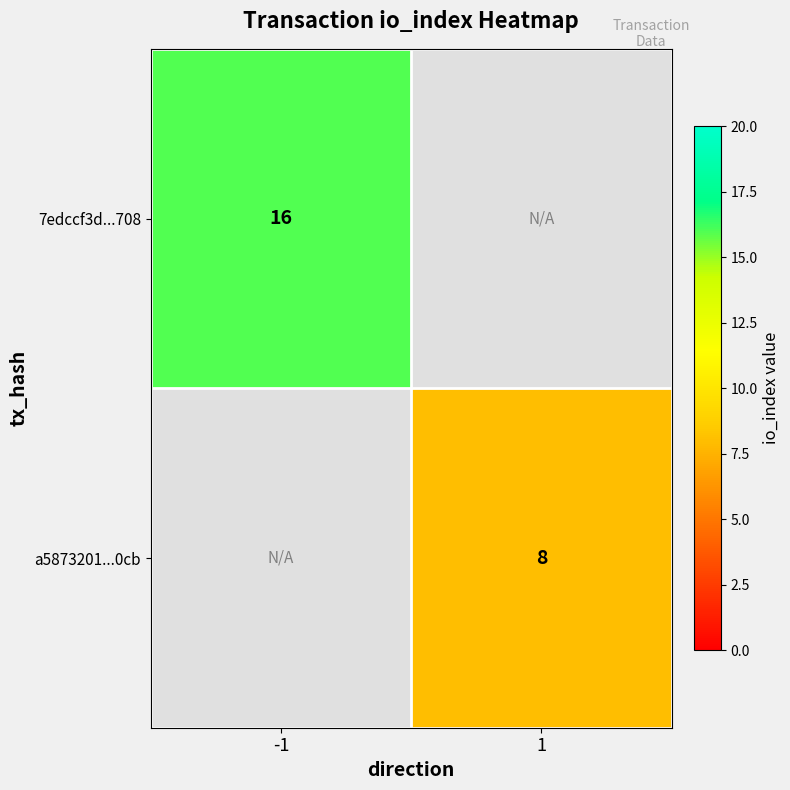

True or false: 7edccf3d...708 has a value of 5 at -1.

False